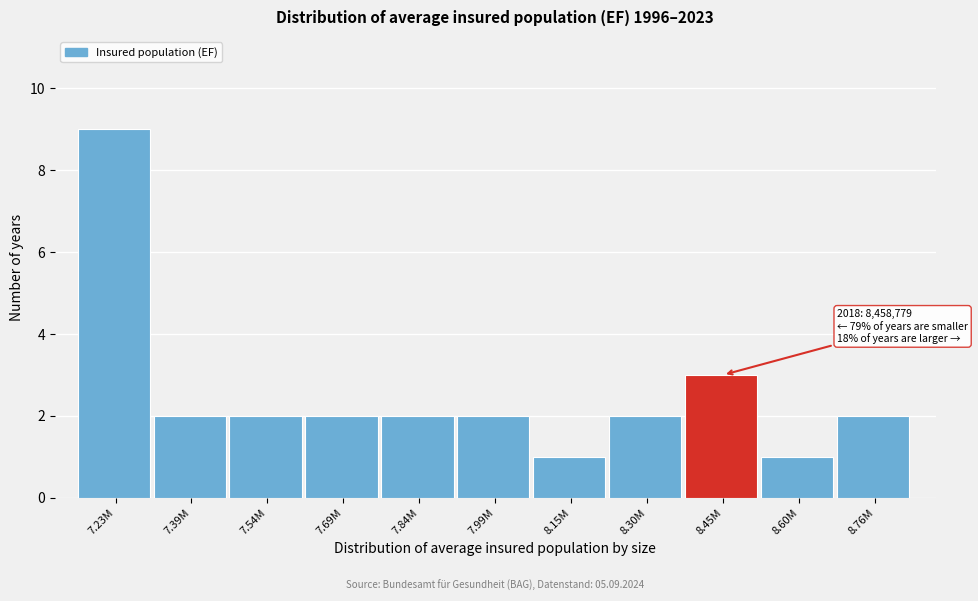

Reading left to right, extract all data points from this chart.

7.23M=9	7.39M=2	7.54M=2	7.69M=2	7.84M=2	7.99M=2	8.15M=1	8.30M=2	8.45M=3	8.60M=1	8.76M=2